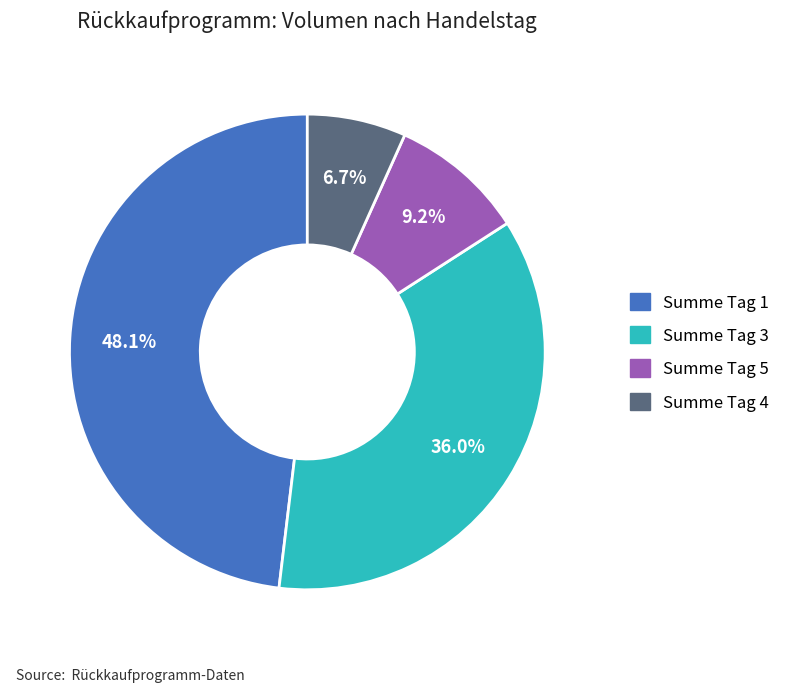

Is there a majority slice in this chart?

No